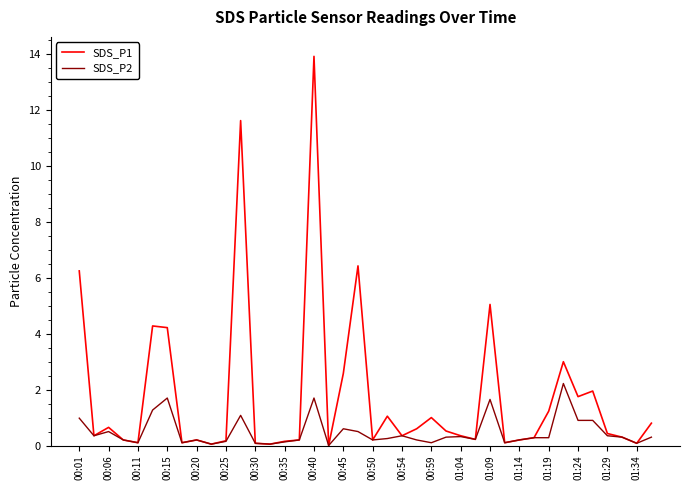

What is the maximum value shown in the chart?

13.9